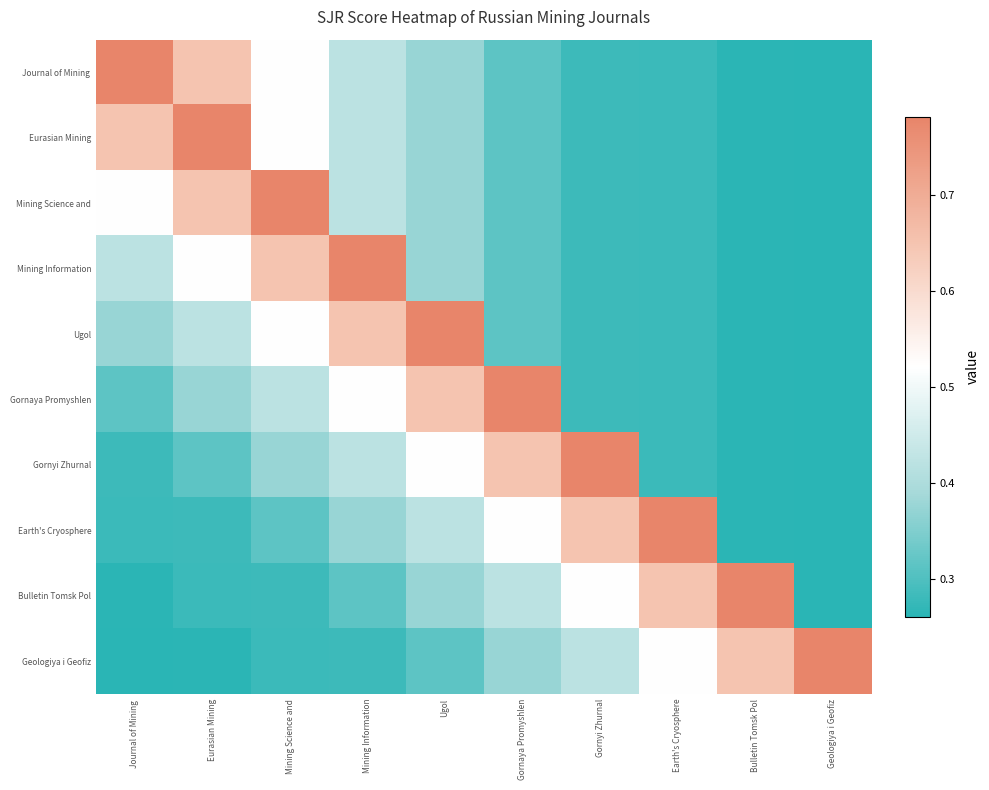

What is the difference between the highest and lowest values at Mining Information?

0.5